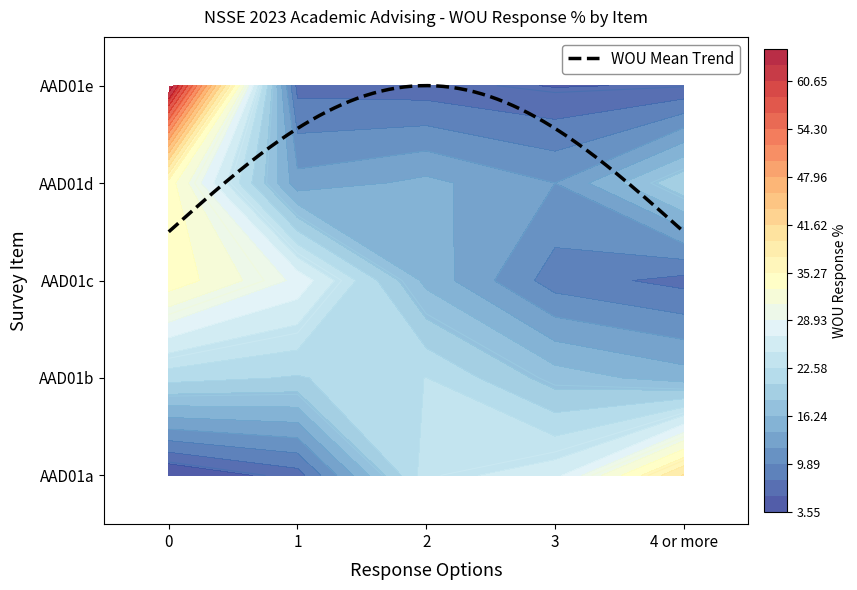

Reading left to right, what are all the values shown in this chart?

AAD01a: 0=3.6	1=6.8	2=23.7	3=26.1	4 or more=39.8
AAD01b: 0=21.3	1=20.3	2=22.6	3=17.4	4 or more=15.2
AAD01c: 0=34.7	1=28.4	2=15.6	3=8.8	4 or more=7.1
AAD01d: 0=34.3	1=12.8	2=14.7	3=12.0	4 or more=20.1
AAD01e: 0=64.9	1=7.0	2=6.6	3=5.5	4 or more=5.8